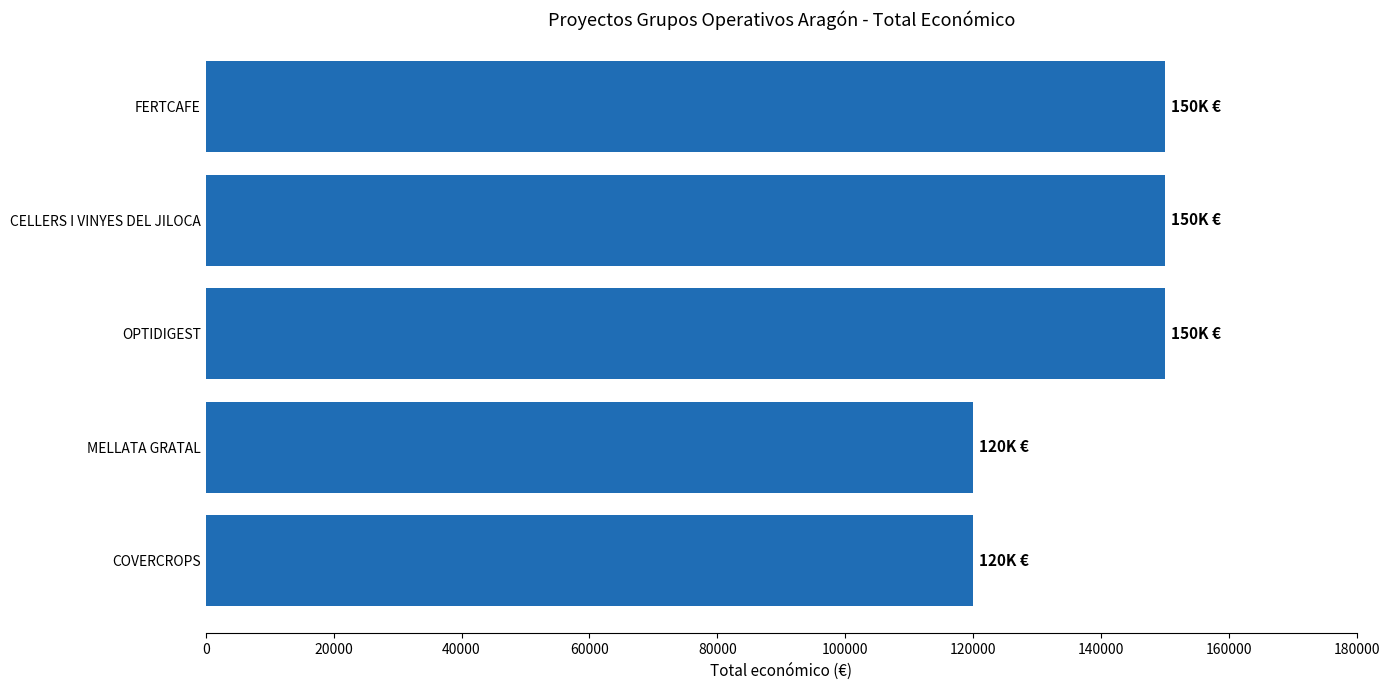

Reading top to bottom, list all the values displayed in this chart.

FERTCAFE=150000	CELLERS I VINYES DEL JILOCA=150000	OPTIDIGEST=150000	MELLATA GRATAL=120000	COVERCROPS=120000